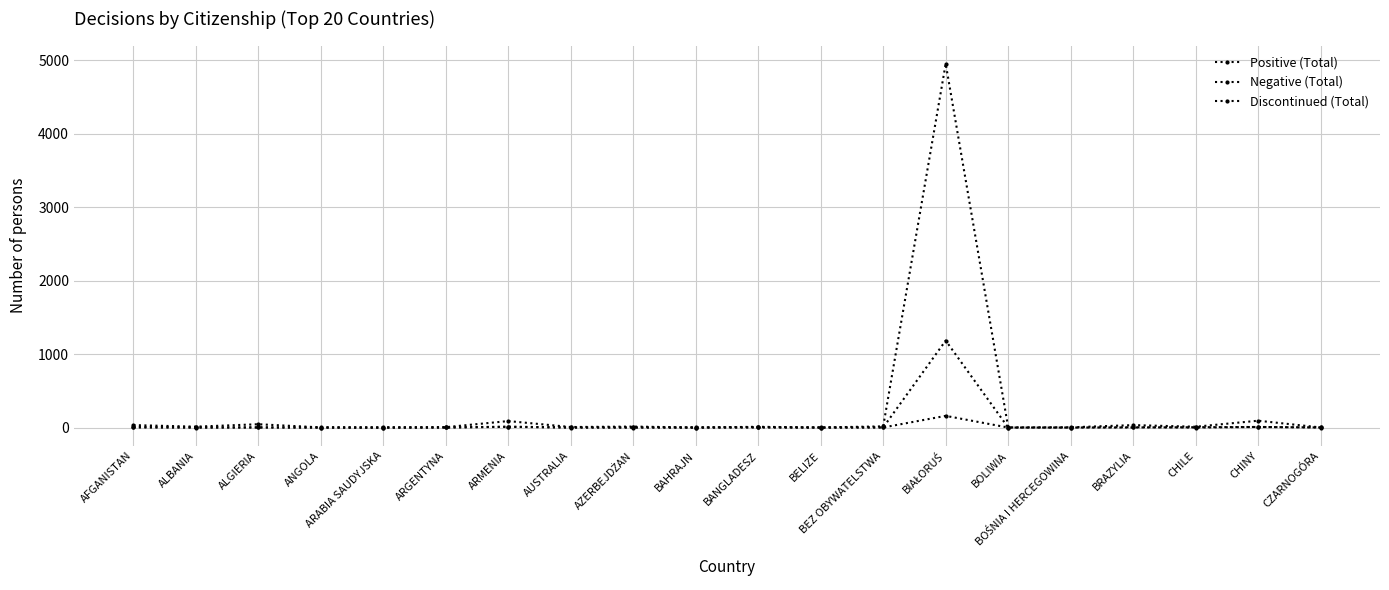

How many series are shown in this chart?

3